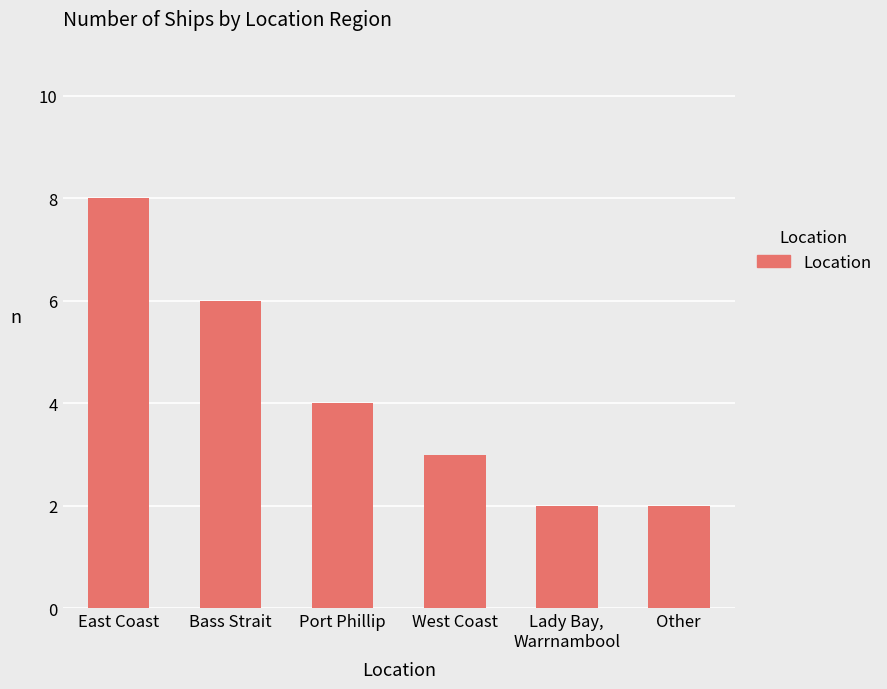

What is the change in value from East Coast to Bass Strait?

-2